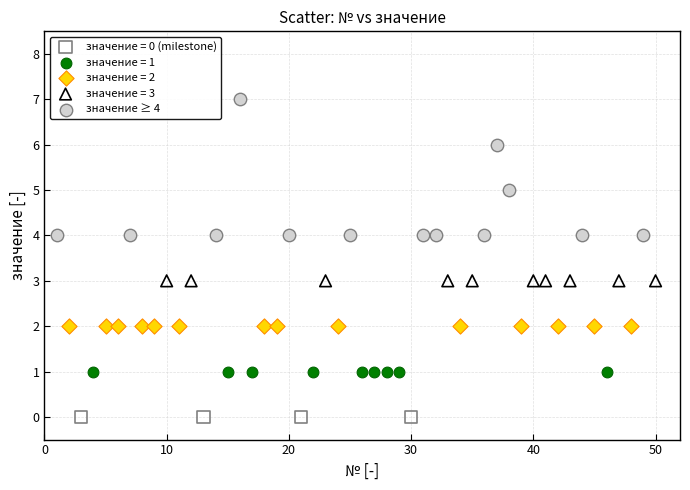

Which series contains the highest Y value?

значение ≥ 4